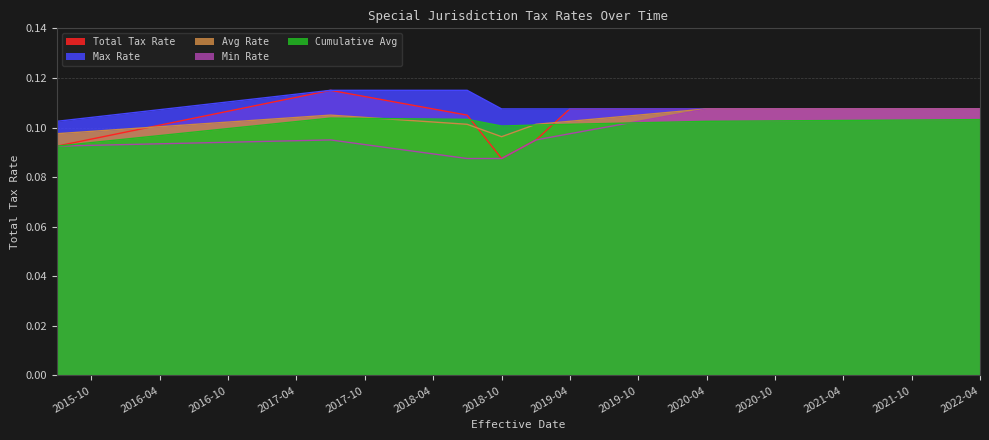

How many intersections are there between Cumulative Avg and Total Tax Rate?

2